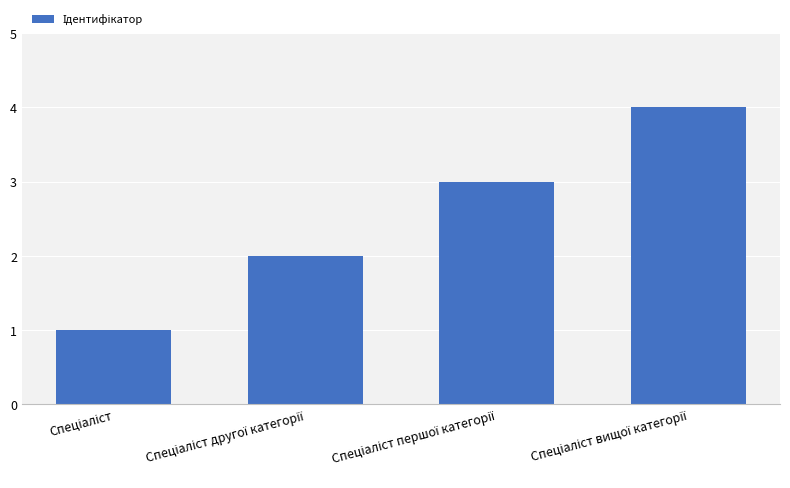

What is the greatest value displayed?

4